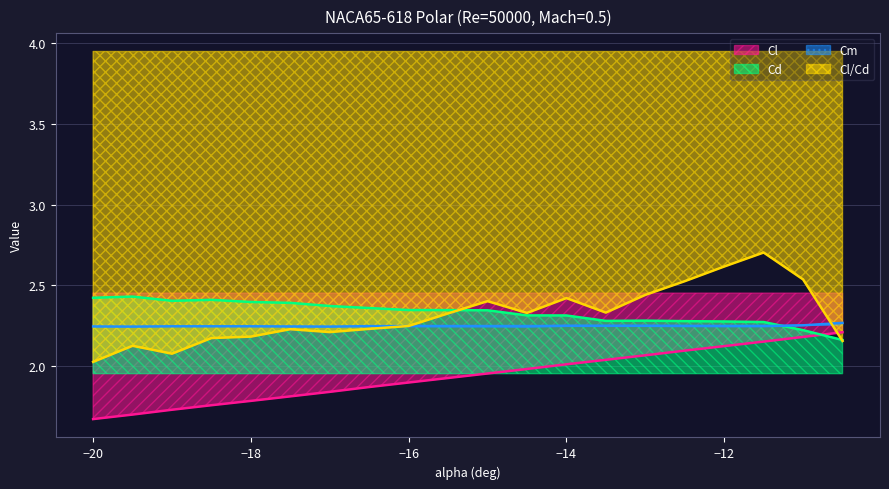

What is the maximum value for Cd?

2.4